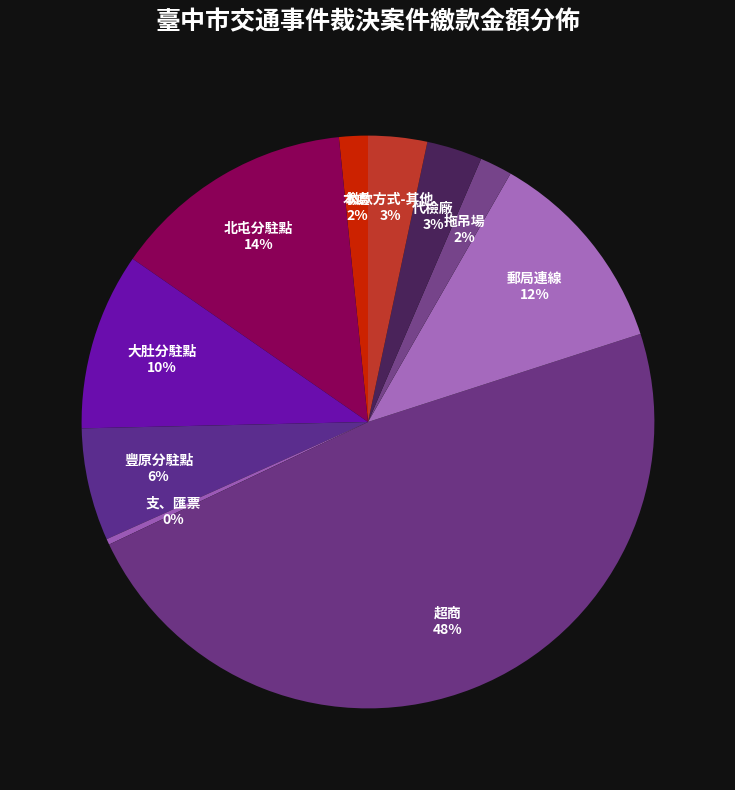

Which has a higher value, 大肚分駐點 or 郵局連線?

郵局連線